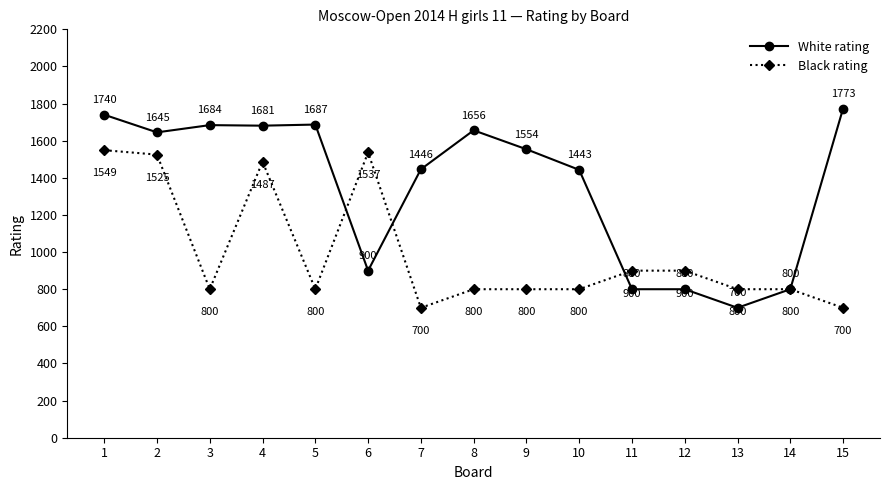

Is this an area chart (filled region under the line)?

No